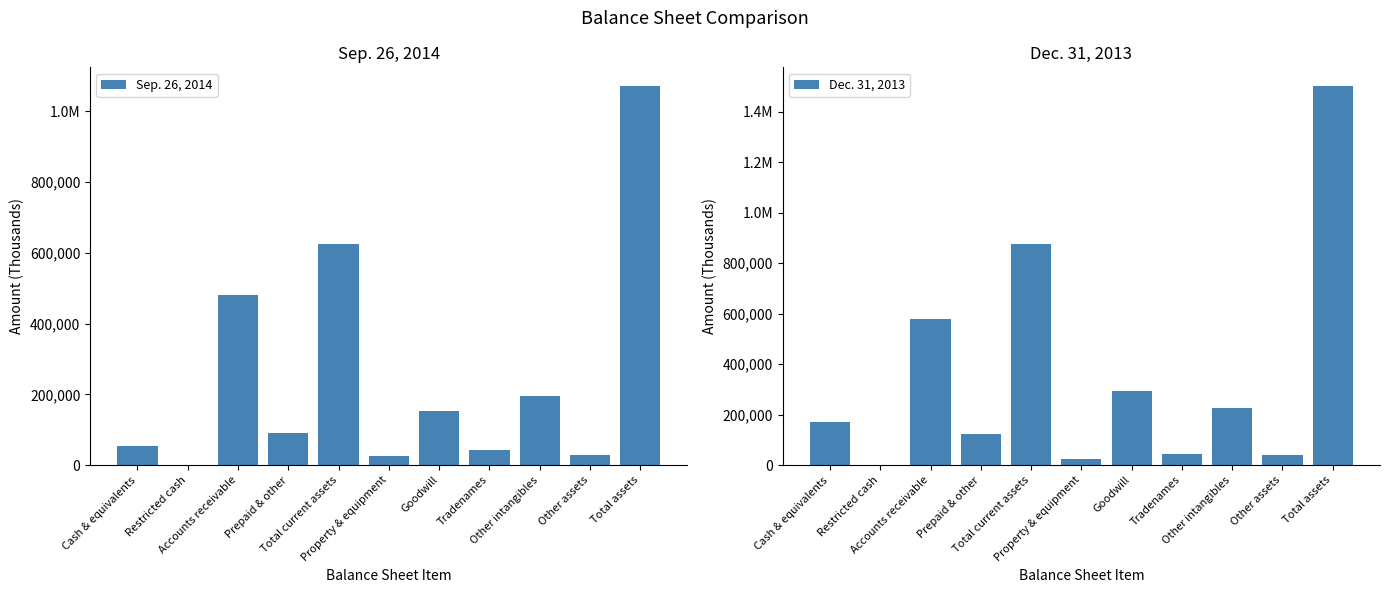

Reading right to left, what are all the values shown in this chart?

Sep. 26, 2014: Total assets=1070342	Other assets=29669	Other intangibles=194611	Tradenames=43331	Goodwill=152269	Property & equipment=24648	Total current assets=625814	Prepaid & other=90931	Accounts receivable=479867	Restricted cash=1659	Cash & equivalents=53357
Dec. 31, 2013: Total assets=1499921	Other assets=39181	Other intangibles=225239	Tradenames=43464	Goodwill=293767	Property & equipment=24120	Total current assets=874150	Prepaid & other=124510	Accounts receivable=577136	Restricted cash=1659	Cash & equivalents=170845